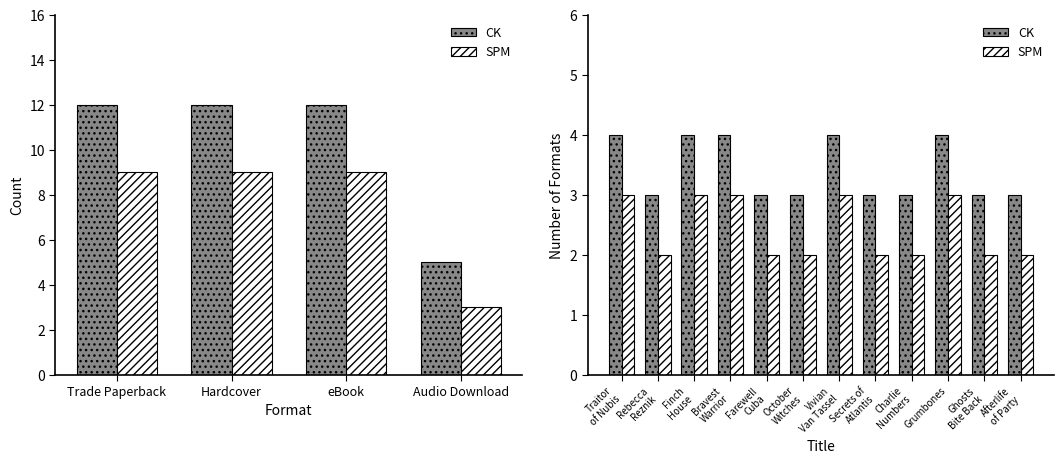

Which series has the largest total across all categories?

CK